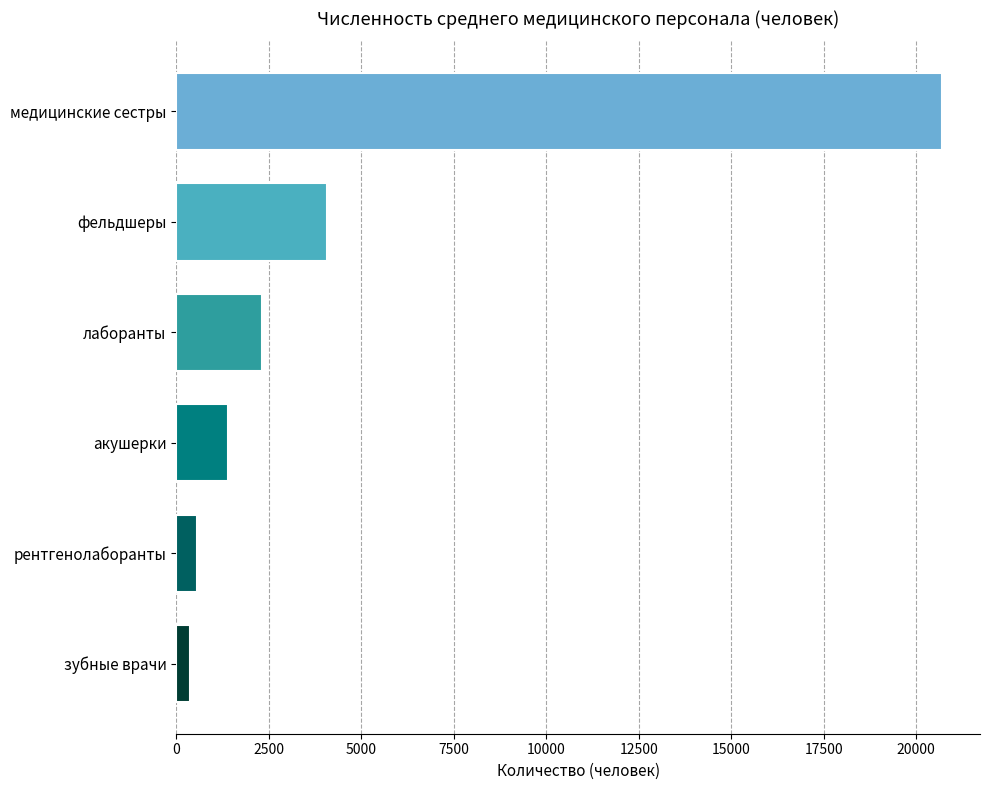

How many bars are there in total?

6